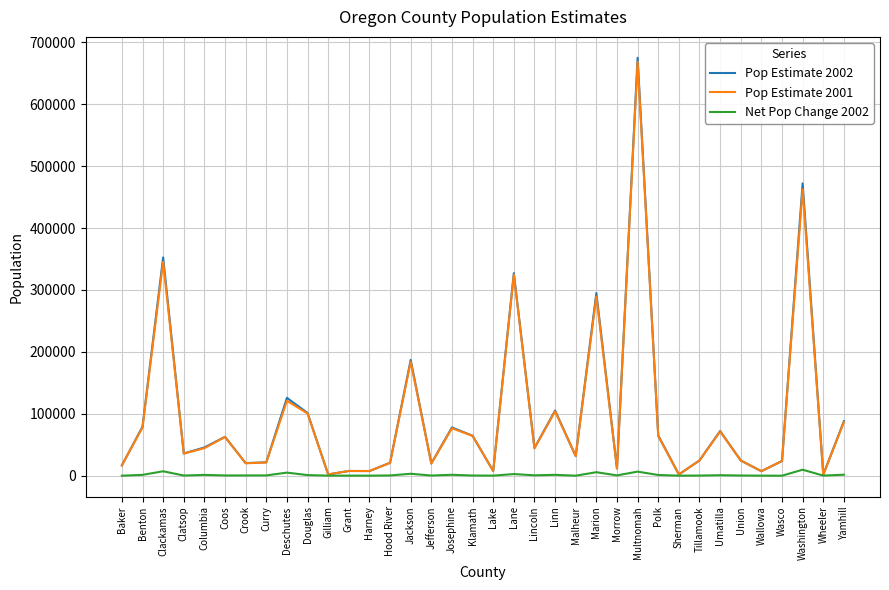

True or false: Pop Estimate 2001 has a value of 24342 at Union.

True